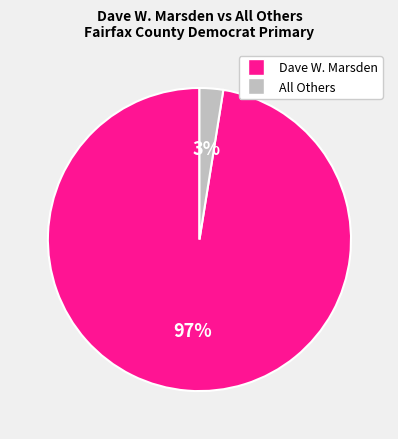

How many segments does this pie chart have?

2